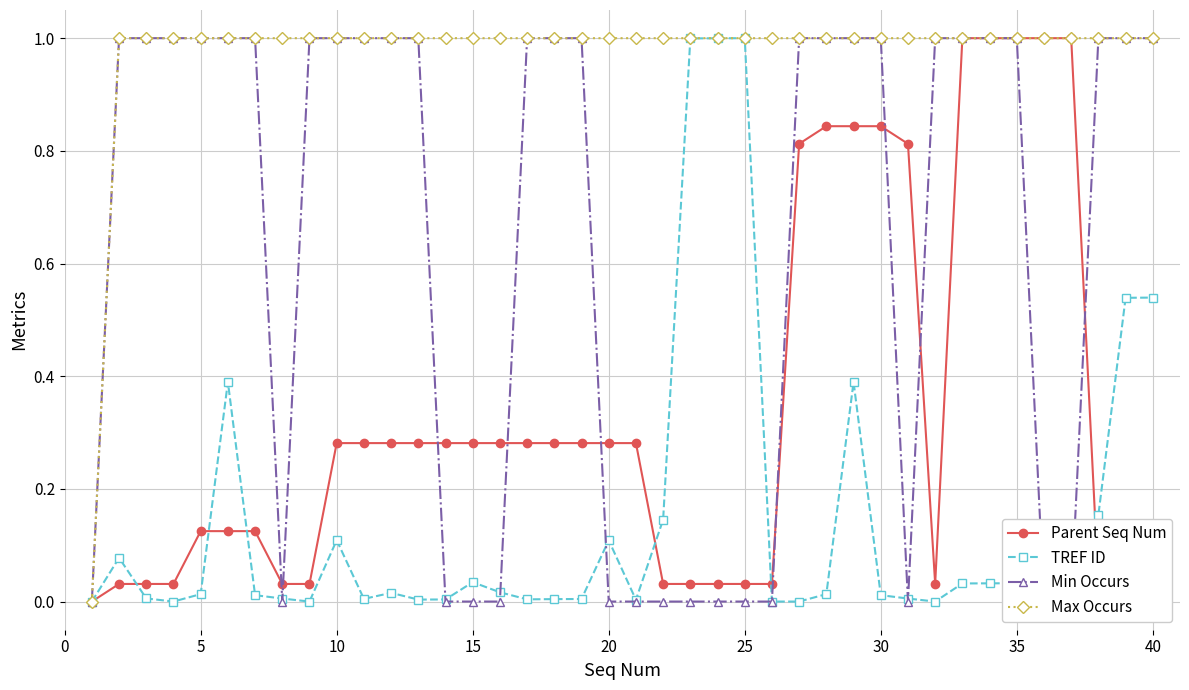

What is the maximum value for Max Occurs?

1.0